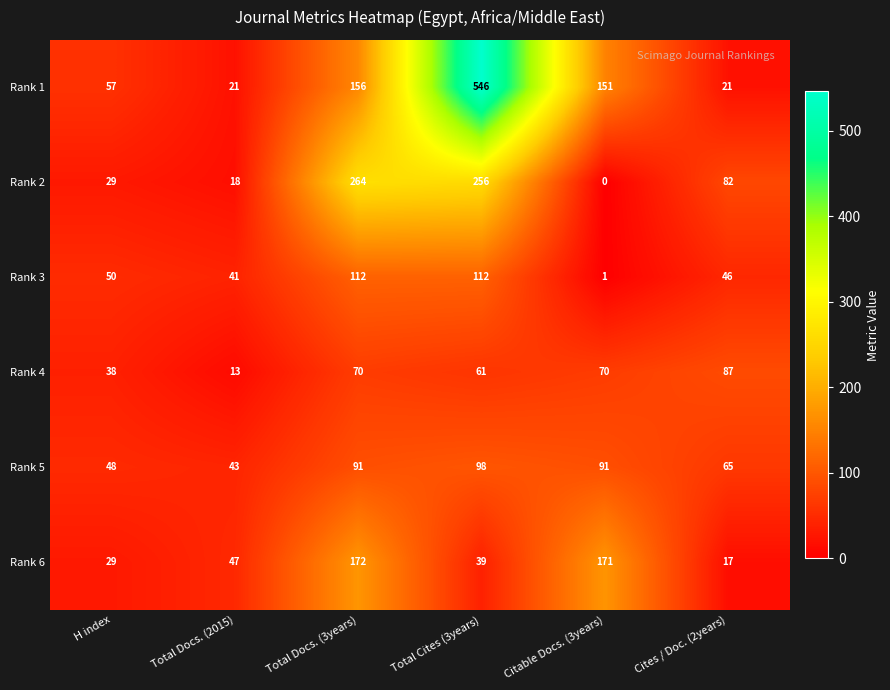

Count the number of data series in this chart.

6